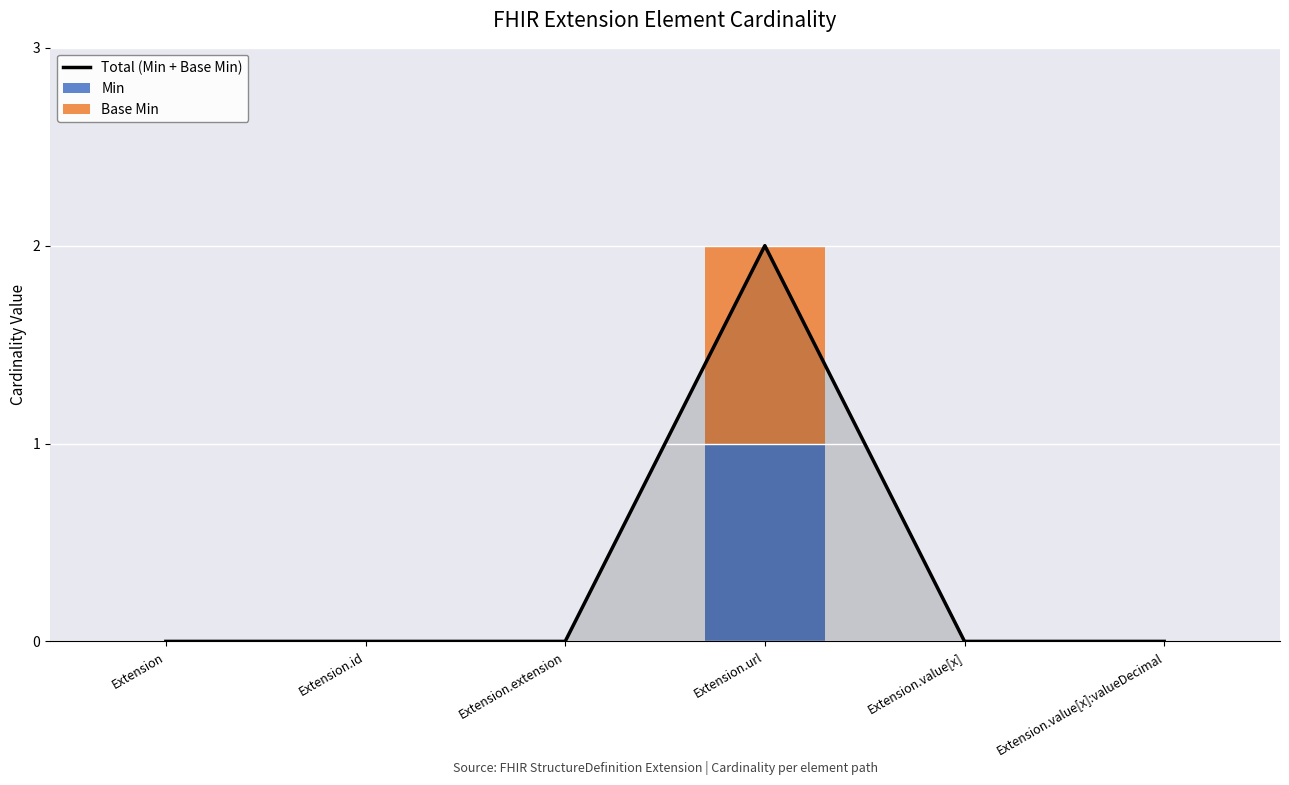

Is it true that Total (Min + Base Min) equals 0 at Extension.value[x]:valueDecimal?

True